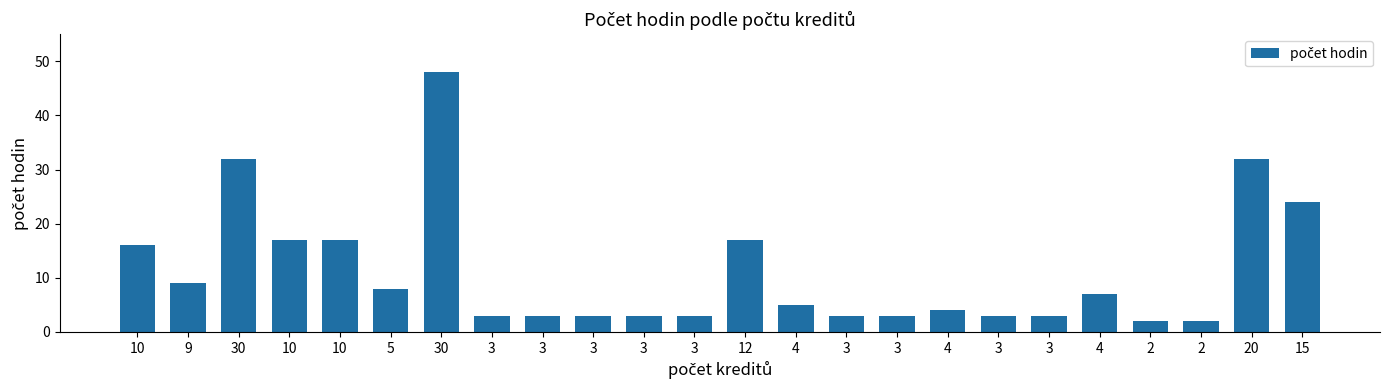

Rank the categories by value from highest to lowest.

30, 30, 20, 15, 10, 10, 12, 10, 9, 5, 4, 4, 4, 3, 3, 3, 3, 3, 3, 3, 3, 3, 2, 2